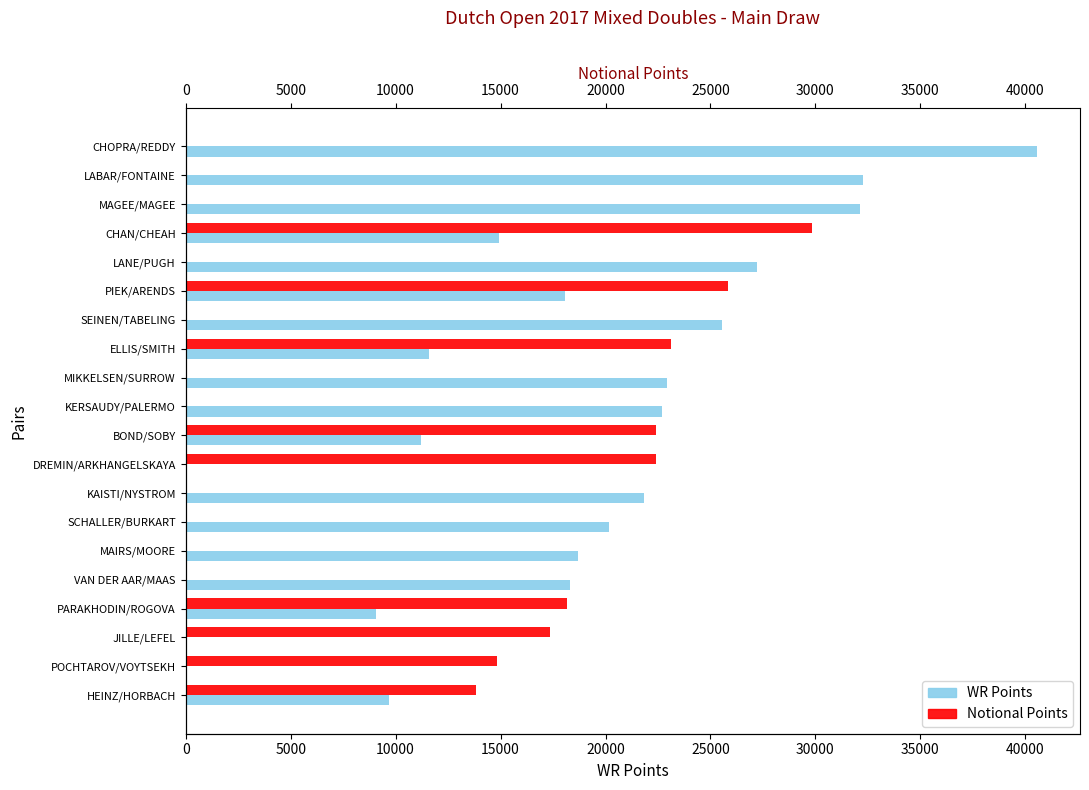

True or false: Notional Points has a value of 39054 at DREMIN/ARKHANGELSKAYA.

False